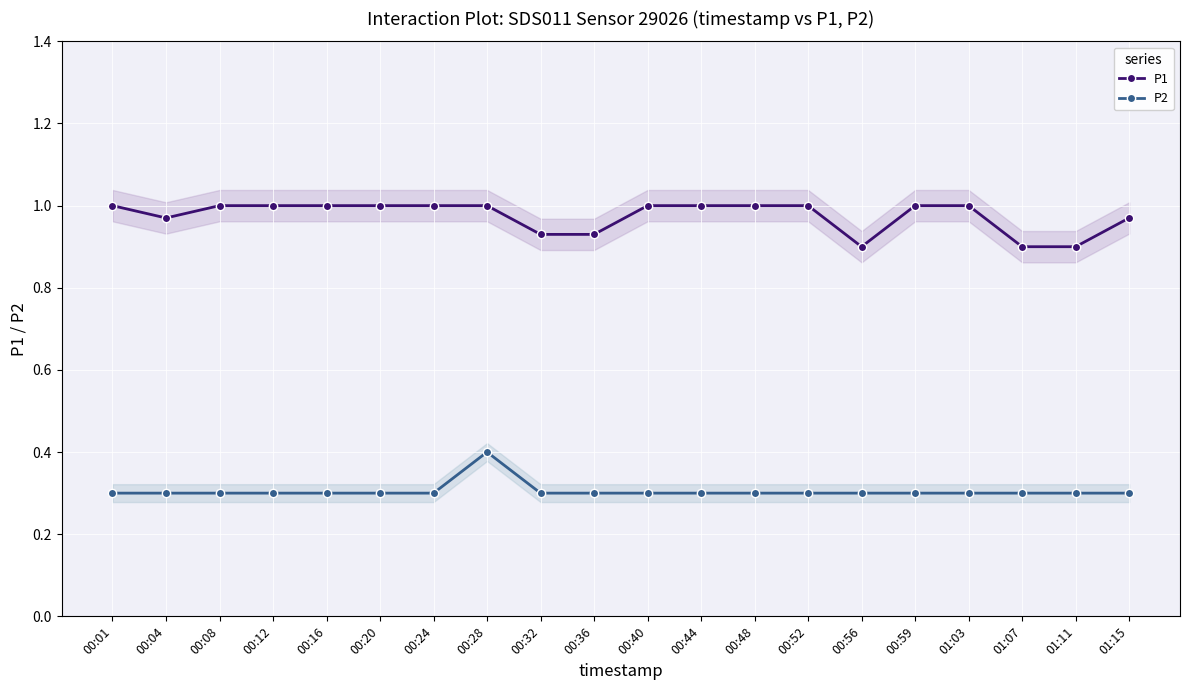

What is the label of the 20th point from the right?

00:01